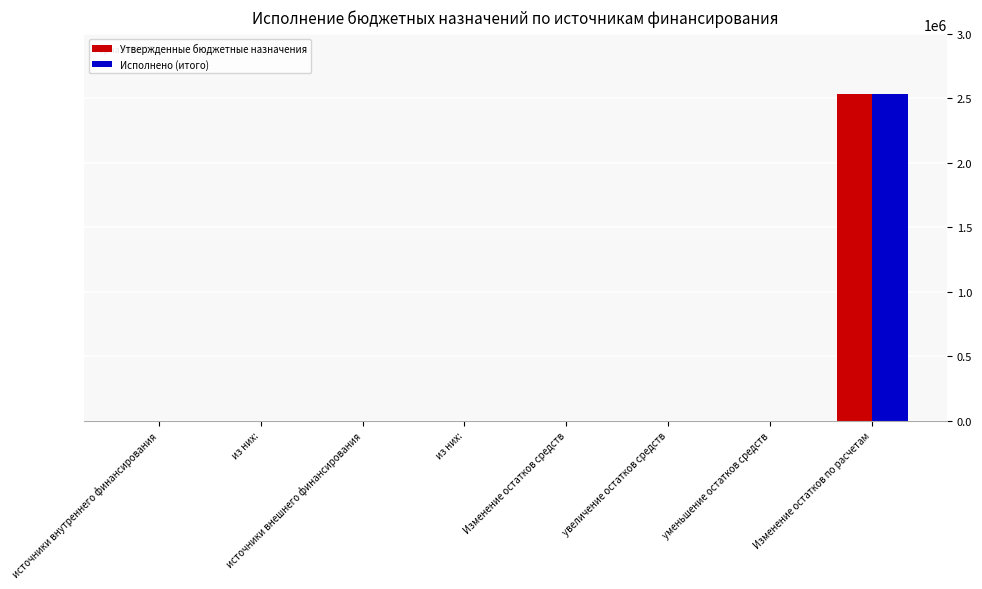

List the series in order of their peak value, lowest first.

Утвержденные бюджетные назначения, Исполнено (итого)